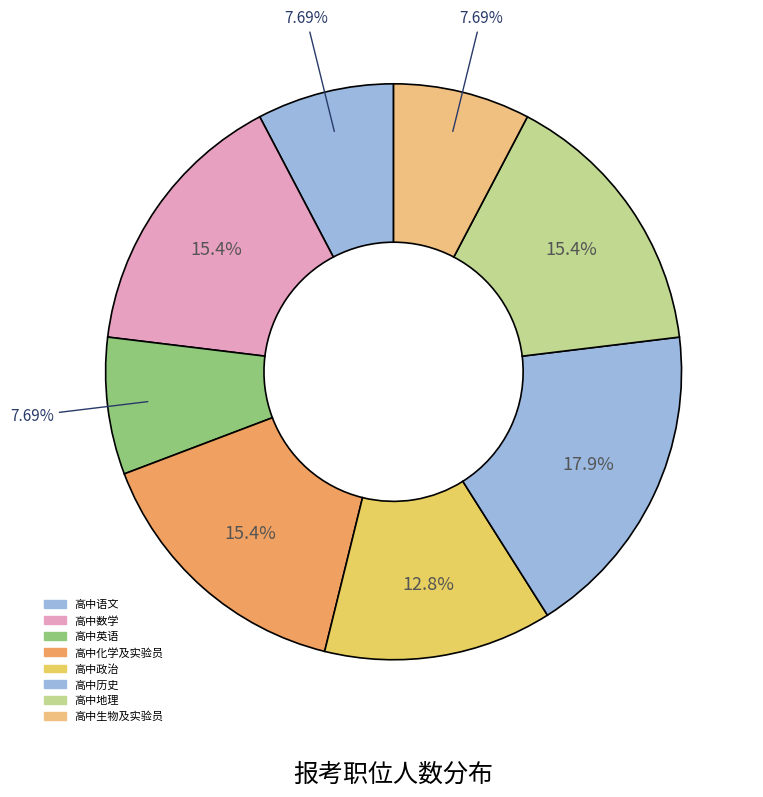

How many segments does this pie chart have?

8